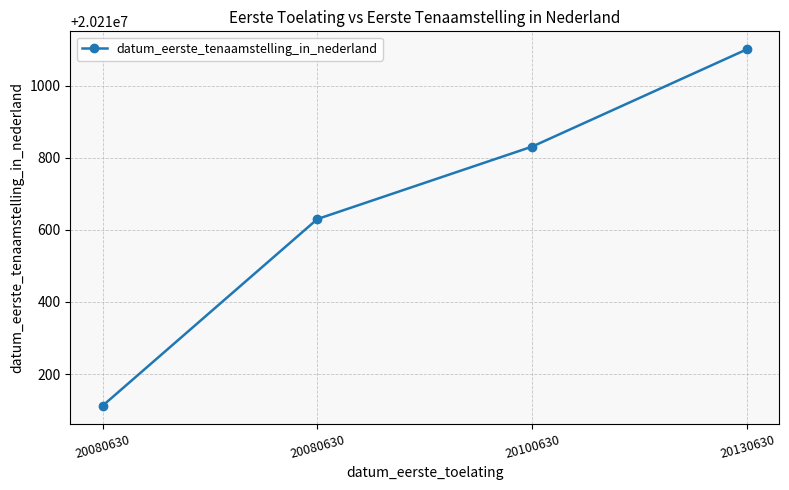

How many data points are less than 20210831?

2